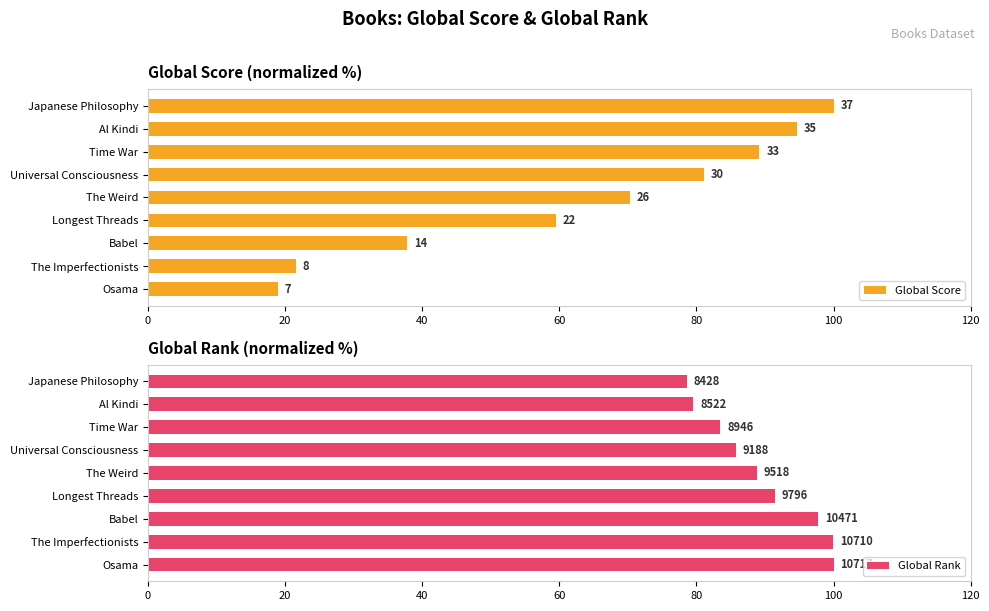

List the series in order of their overall mean, lowest first.

Global Score, Global Rank